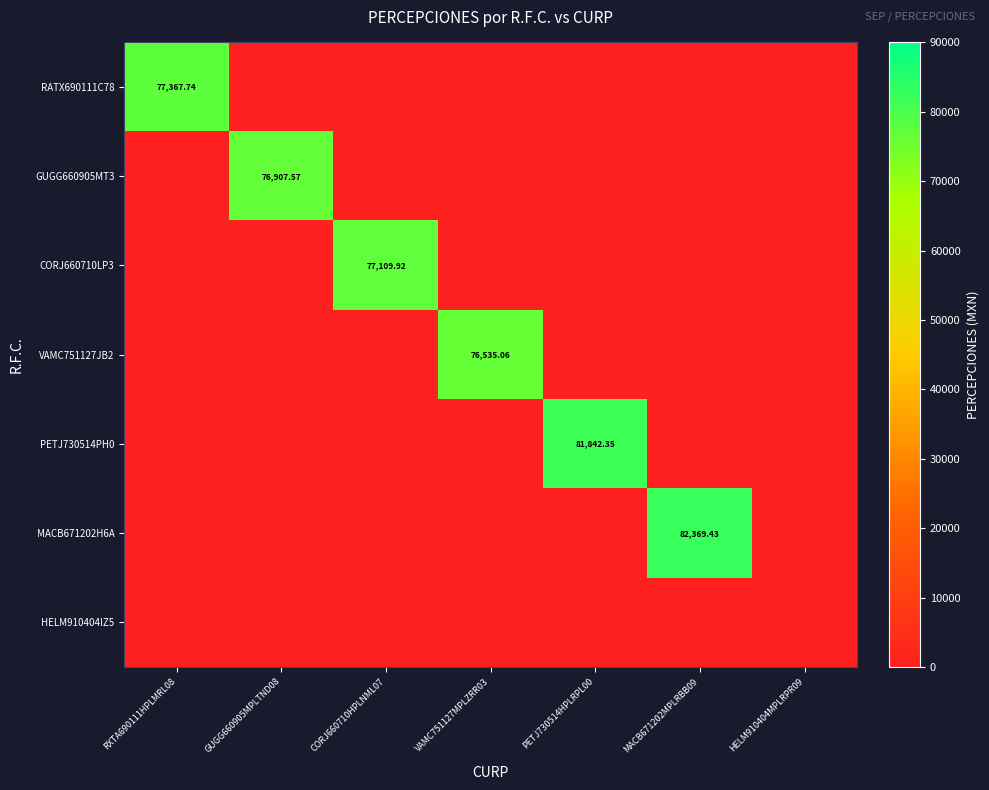

At how many categories does at least one series exceed 74847?

6